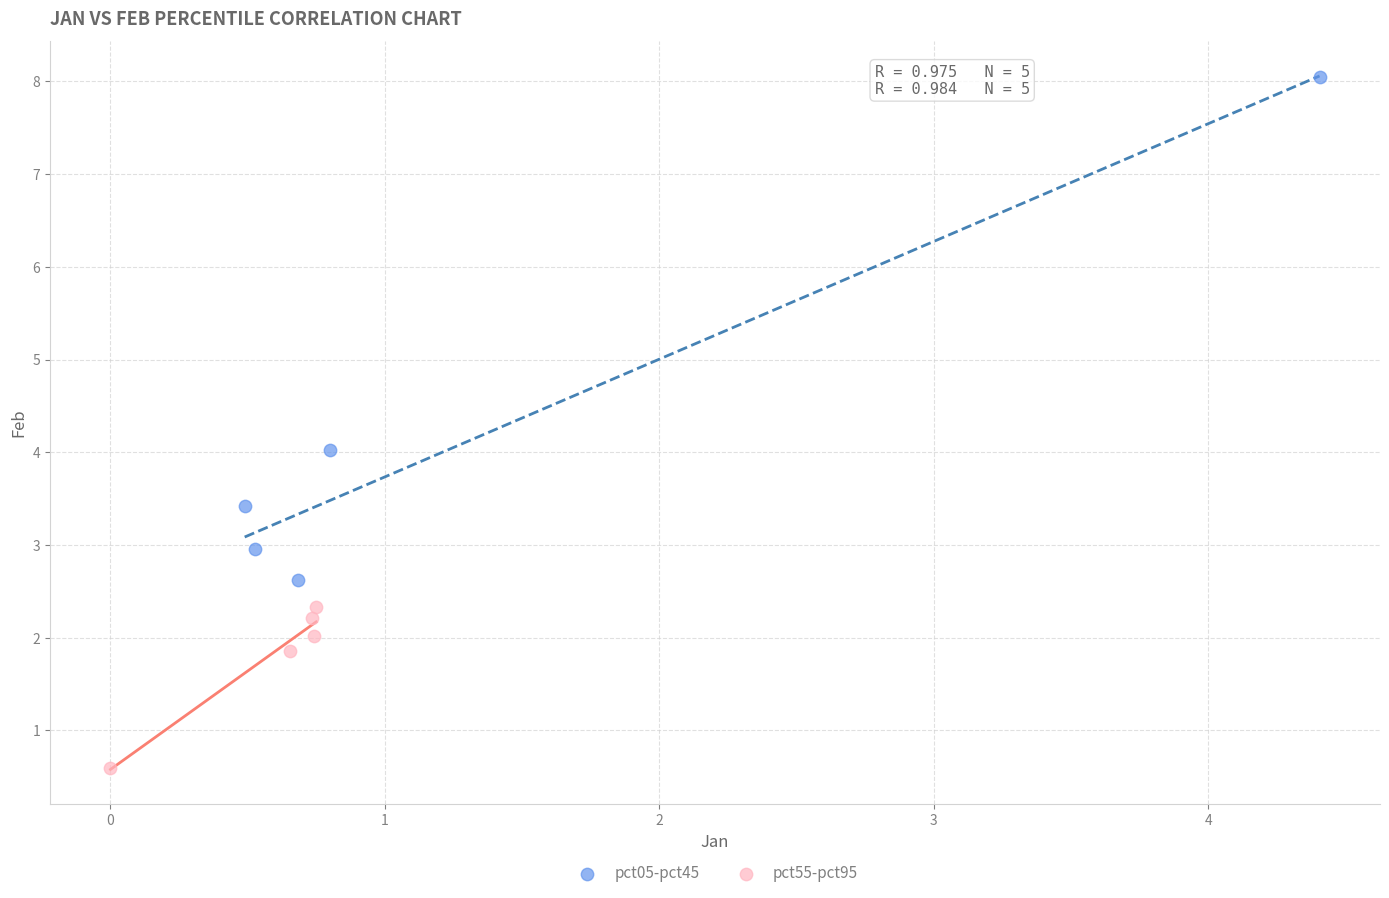

Which series has the largest Y range (max minus min)?

pct05-pct45